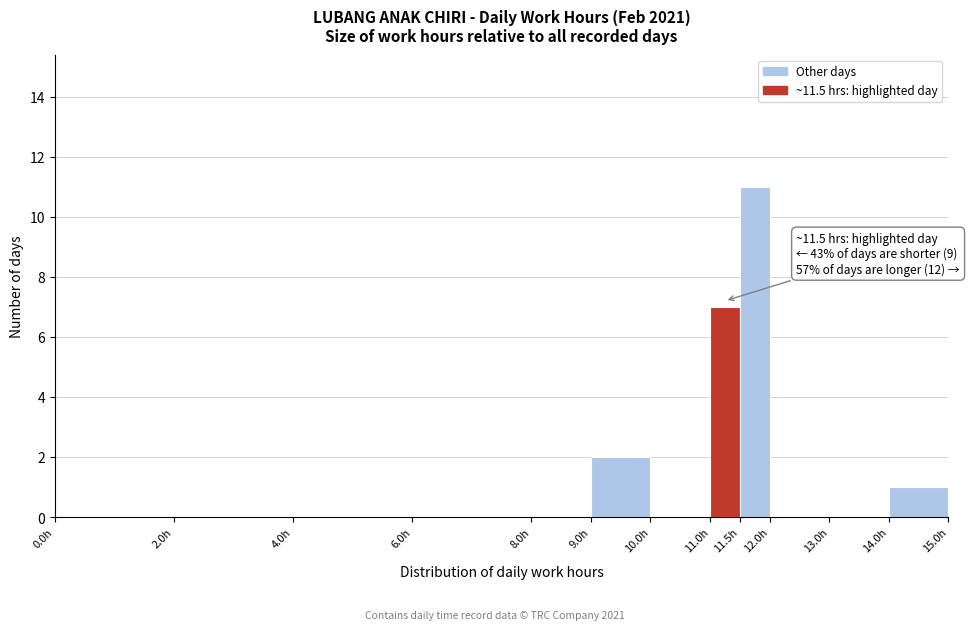

Over which range of the x-axis is the bar tallest?

11.5 to 12.0